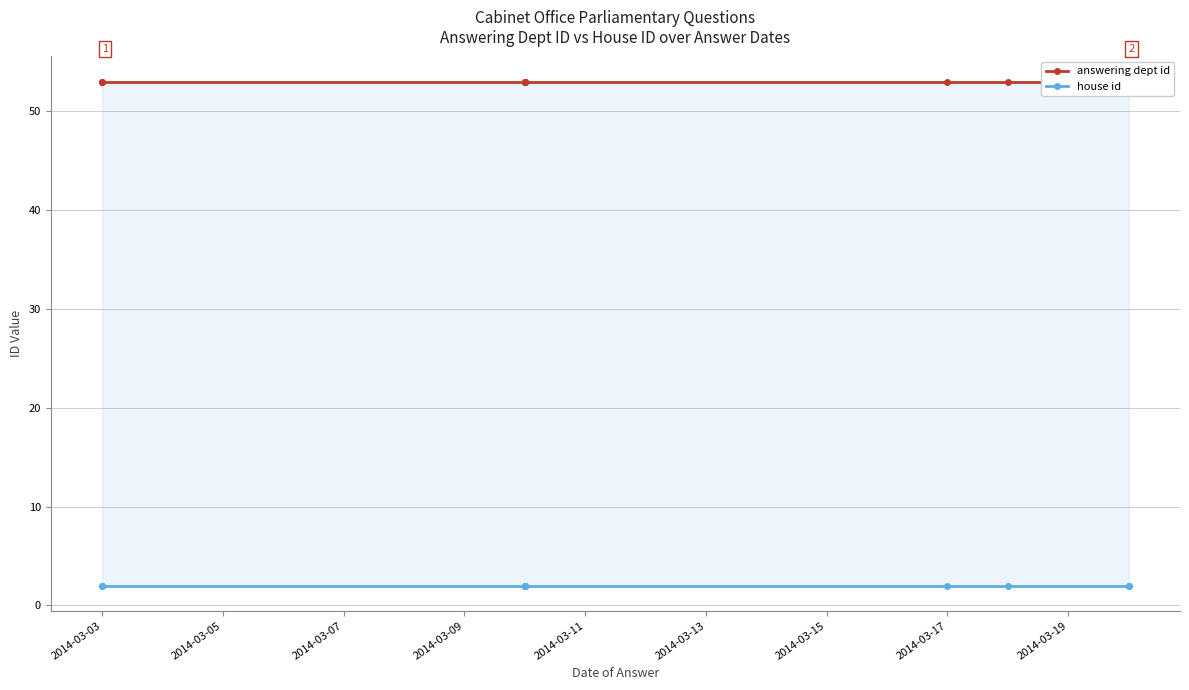

True or false: house id and answering dept id intersect in this chart.

False